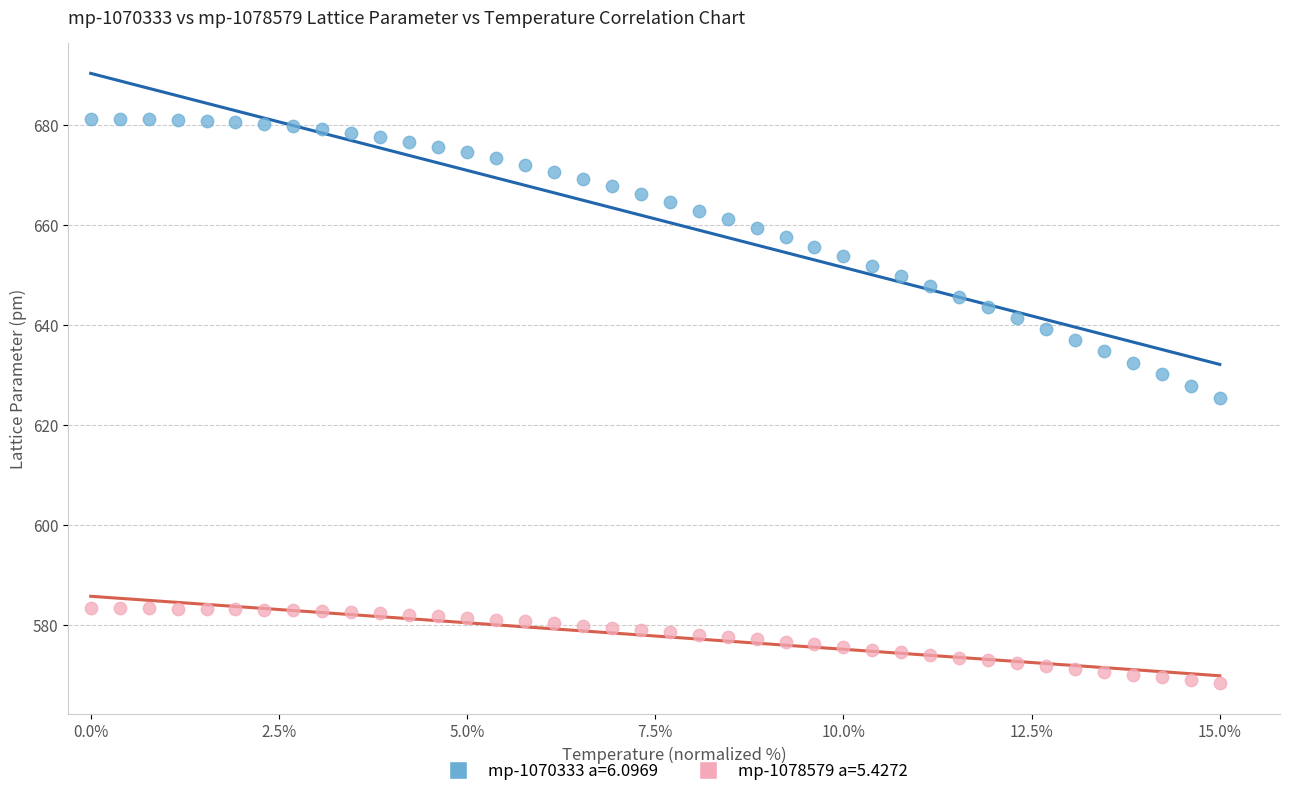

Which series reaches the minimum Y coordinate?

mp-1078579 a=5.4272